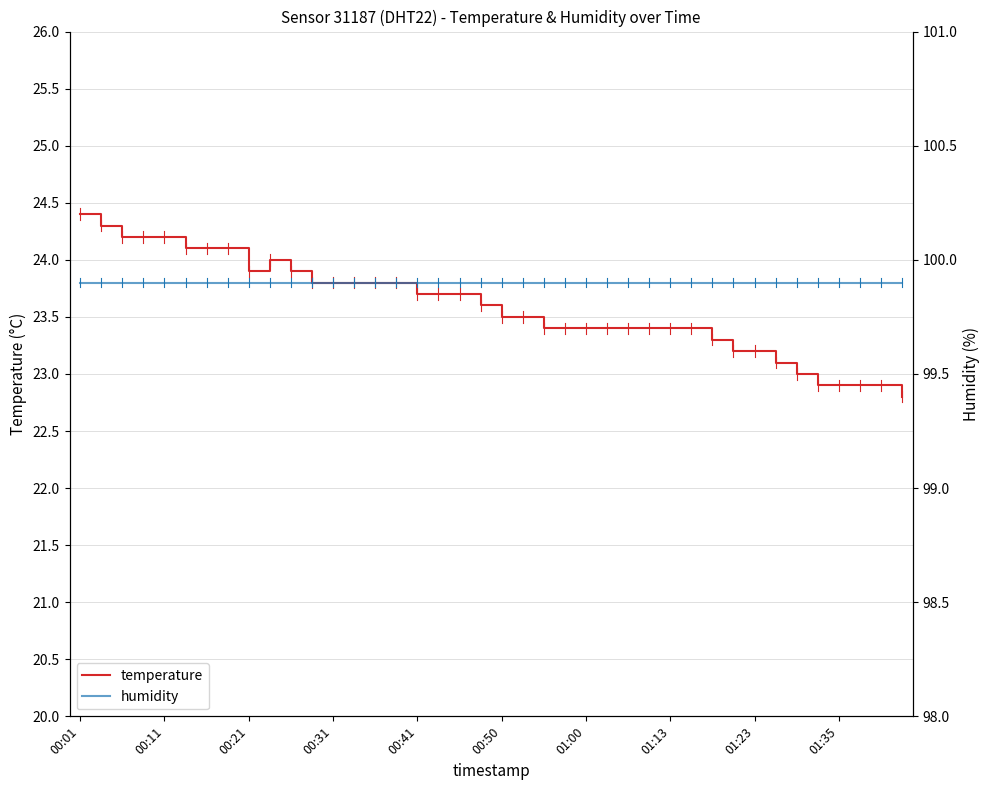

At which category is the sum across all series the highest?

00:01